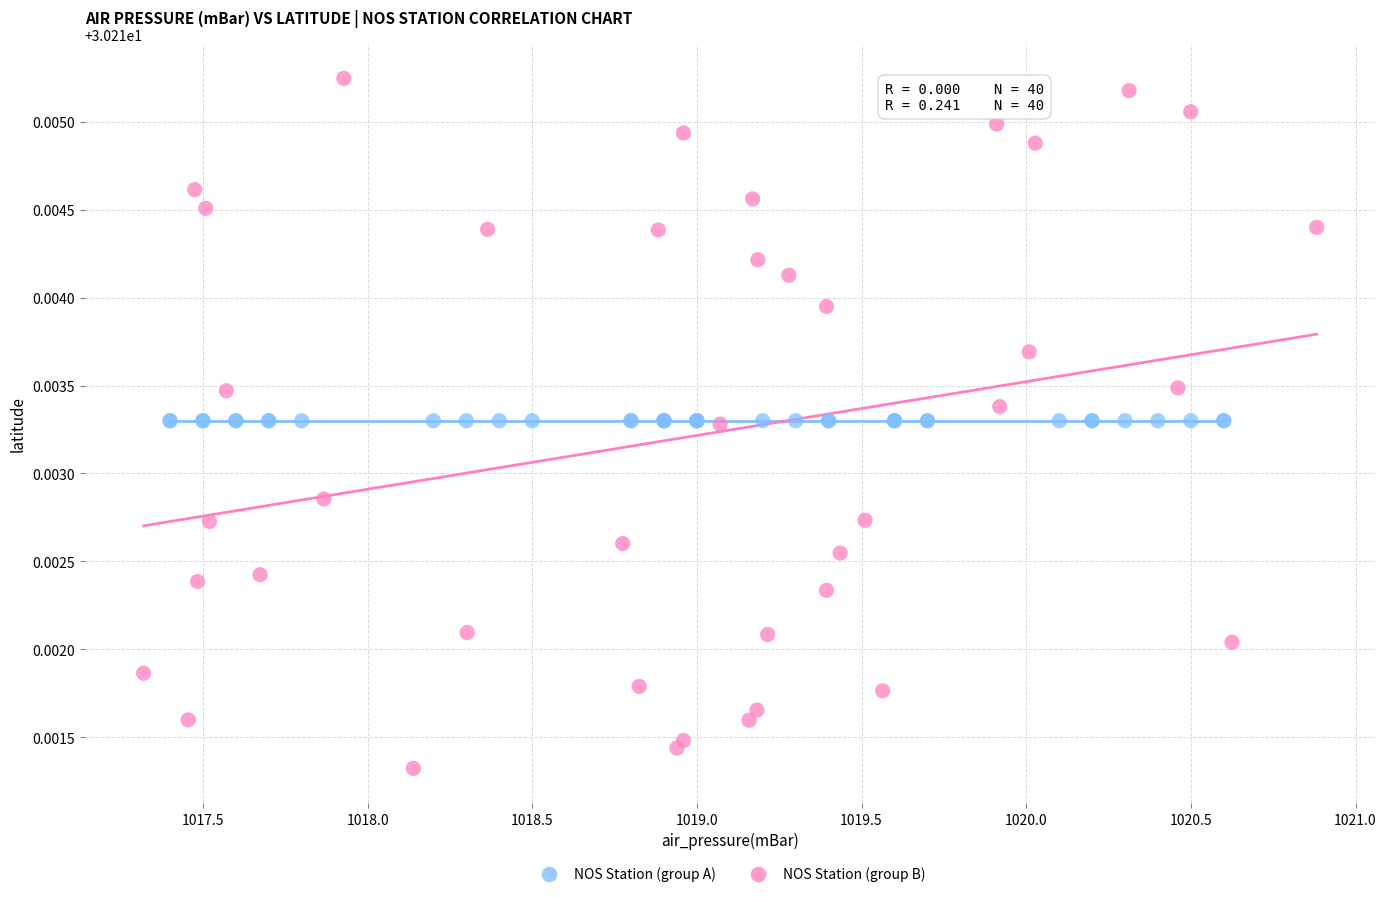

Which series reaches the maximum Y coordinate?

NOS Station (group B)